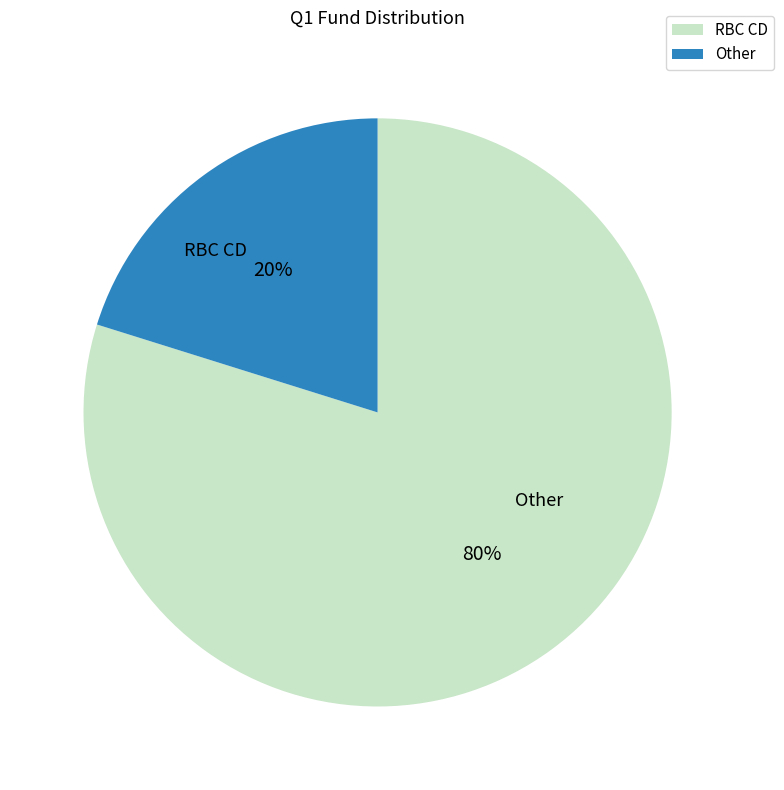

Which slice represents more than half of the pie?

RBC CD